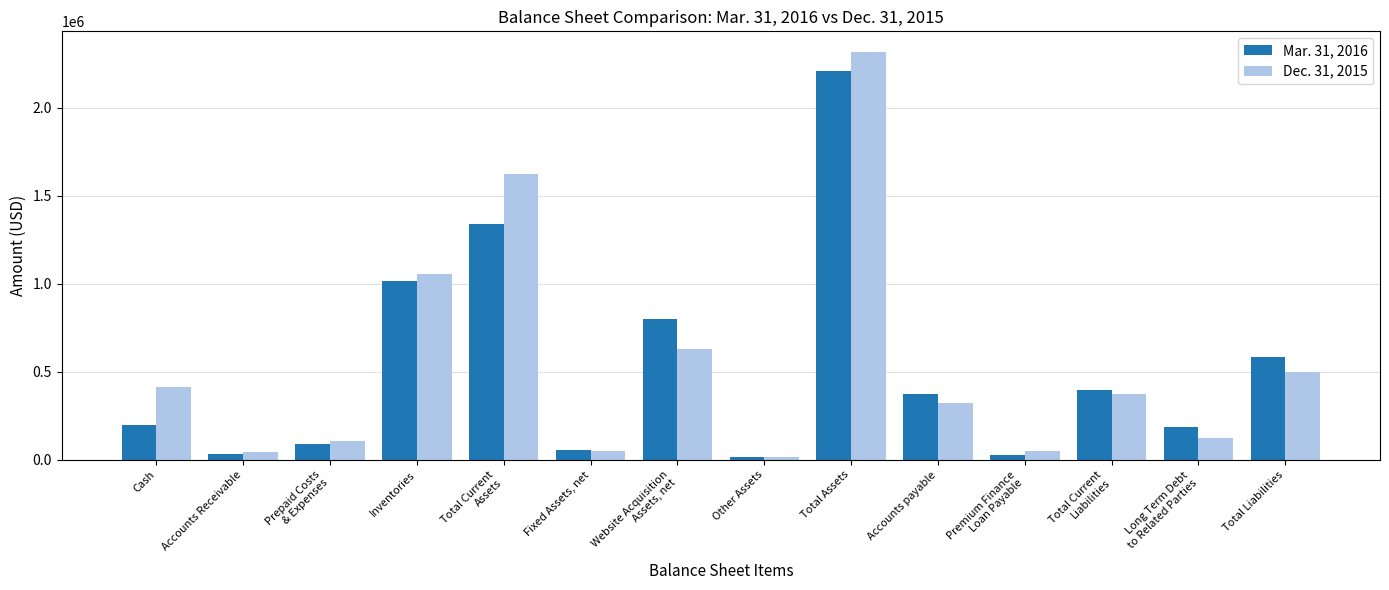

What is the maximum value shown in the chart?

2319591